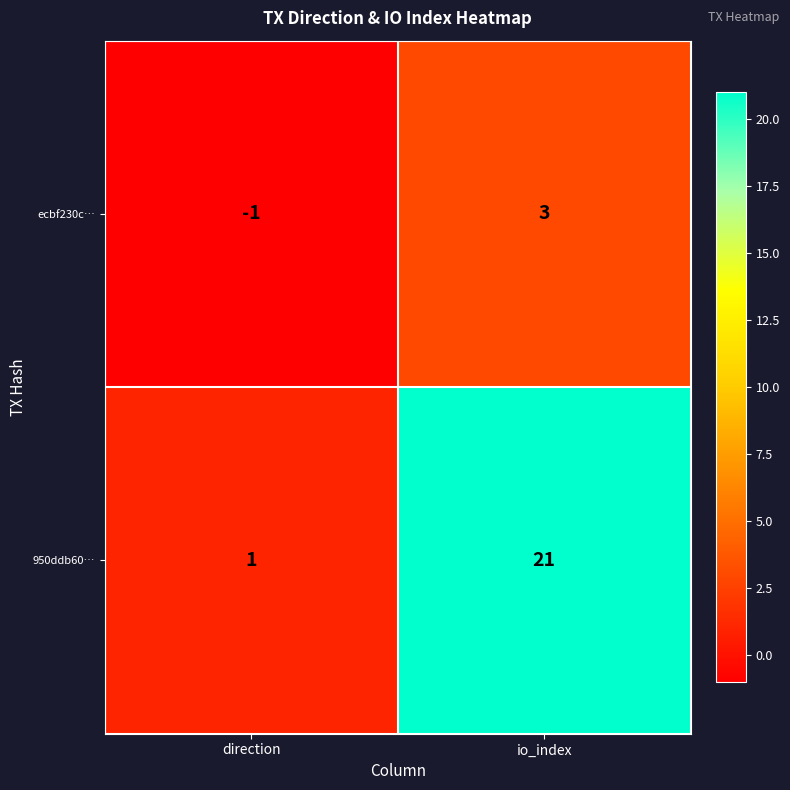

What is the total value across all series at io_index?

24